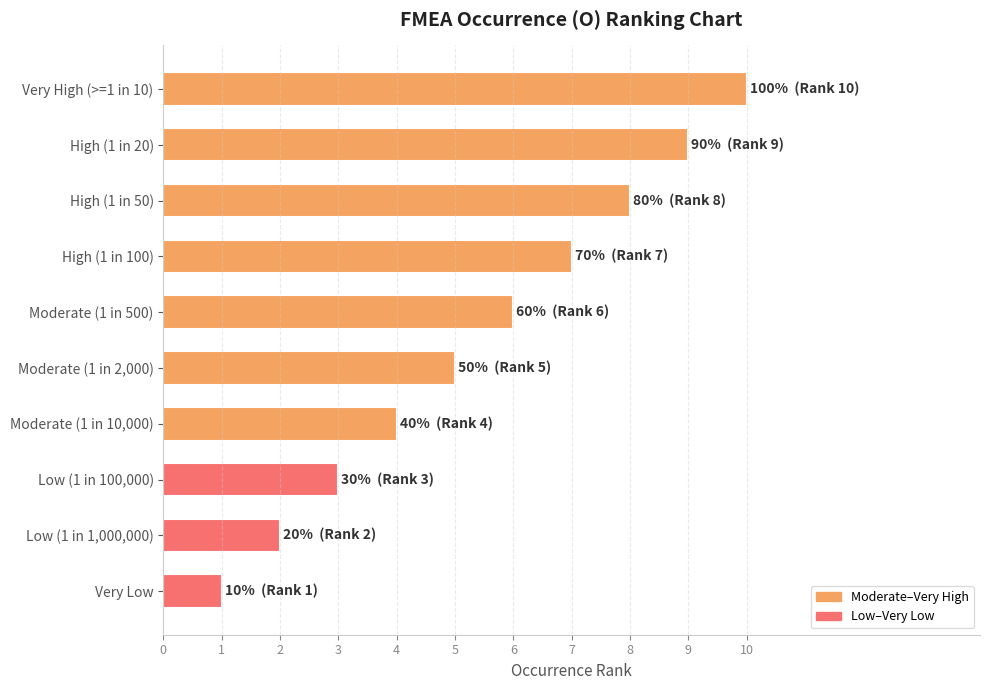

What is the greatest value displayed?

10